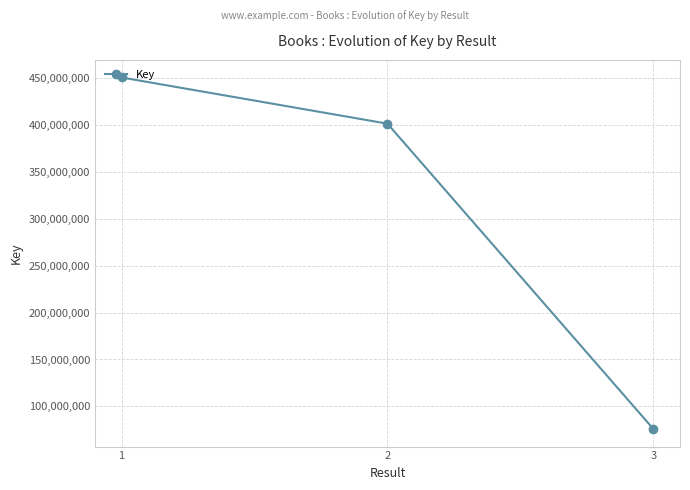

How many values are between 75892442 and 450665097?

3